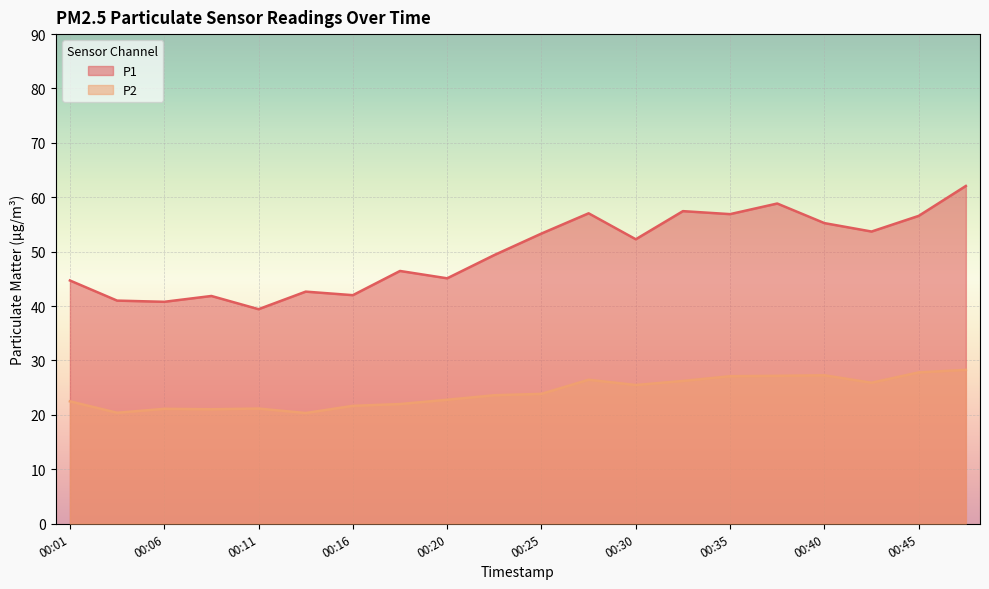

What are all the series names shown in the legend?

P1, P2